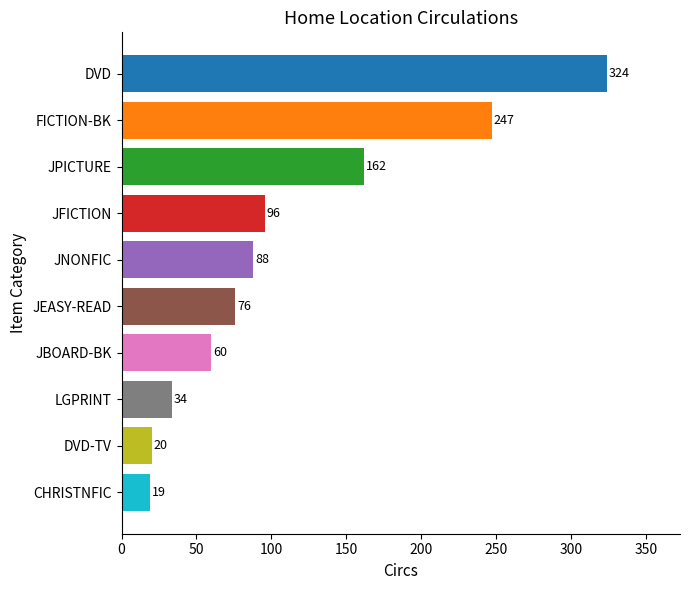

Reading top to bottom, transcribe all the data shown in this chart.

324	247	162	96	88	76	60	34	20	19